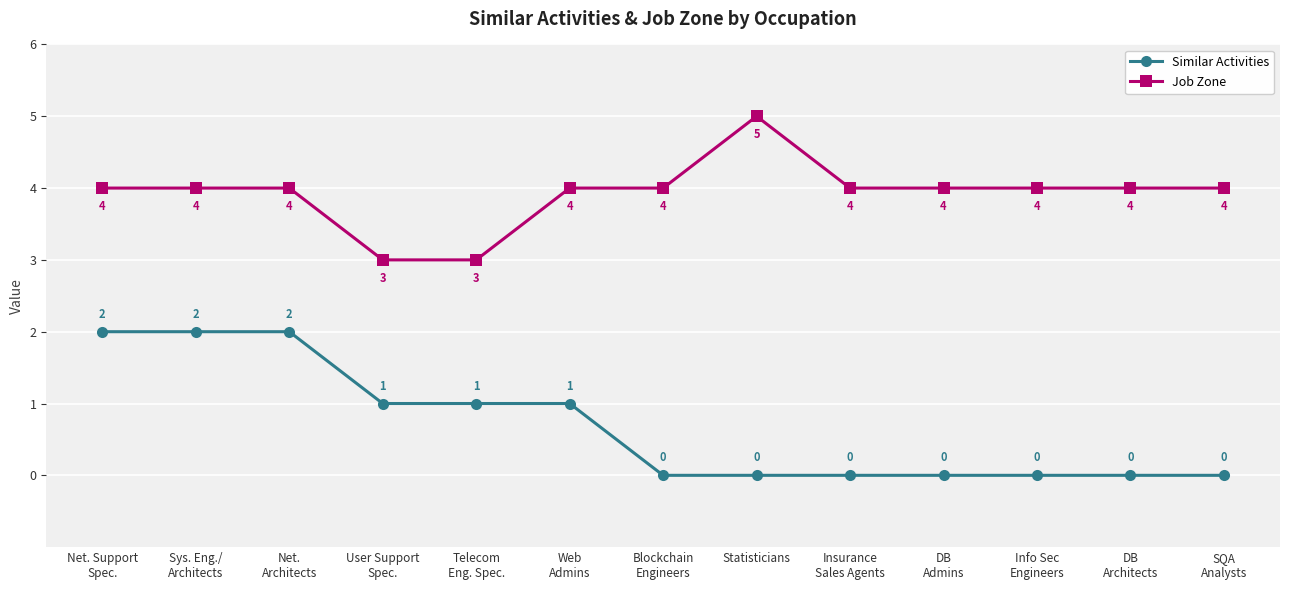

What is the sum of all Similar Activities values?

9